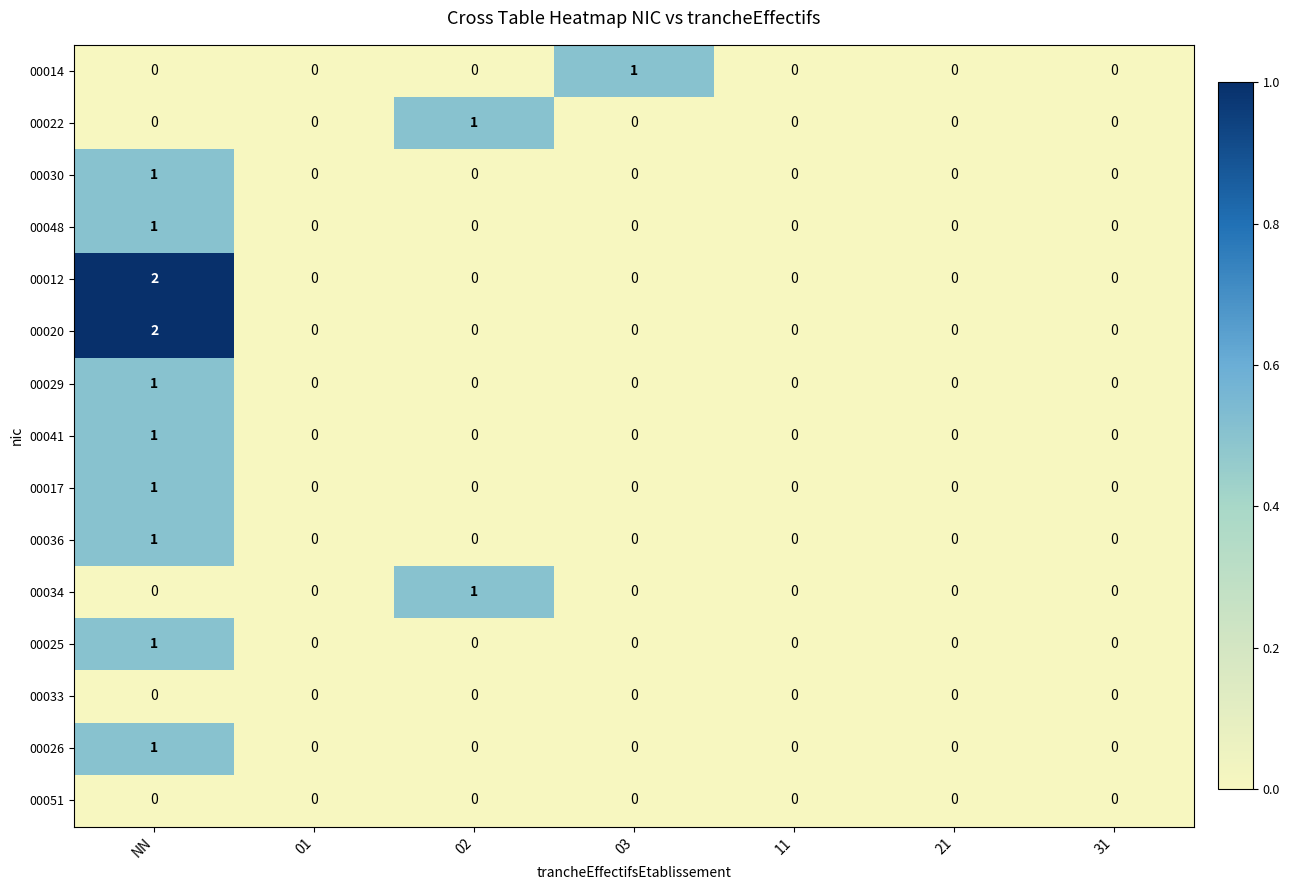

At which category is the sum across all series the highest?

NN